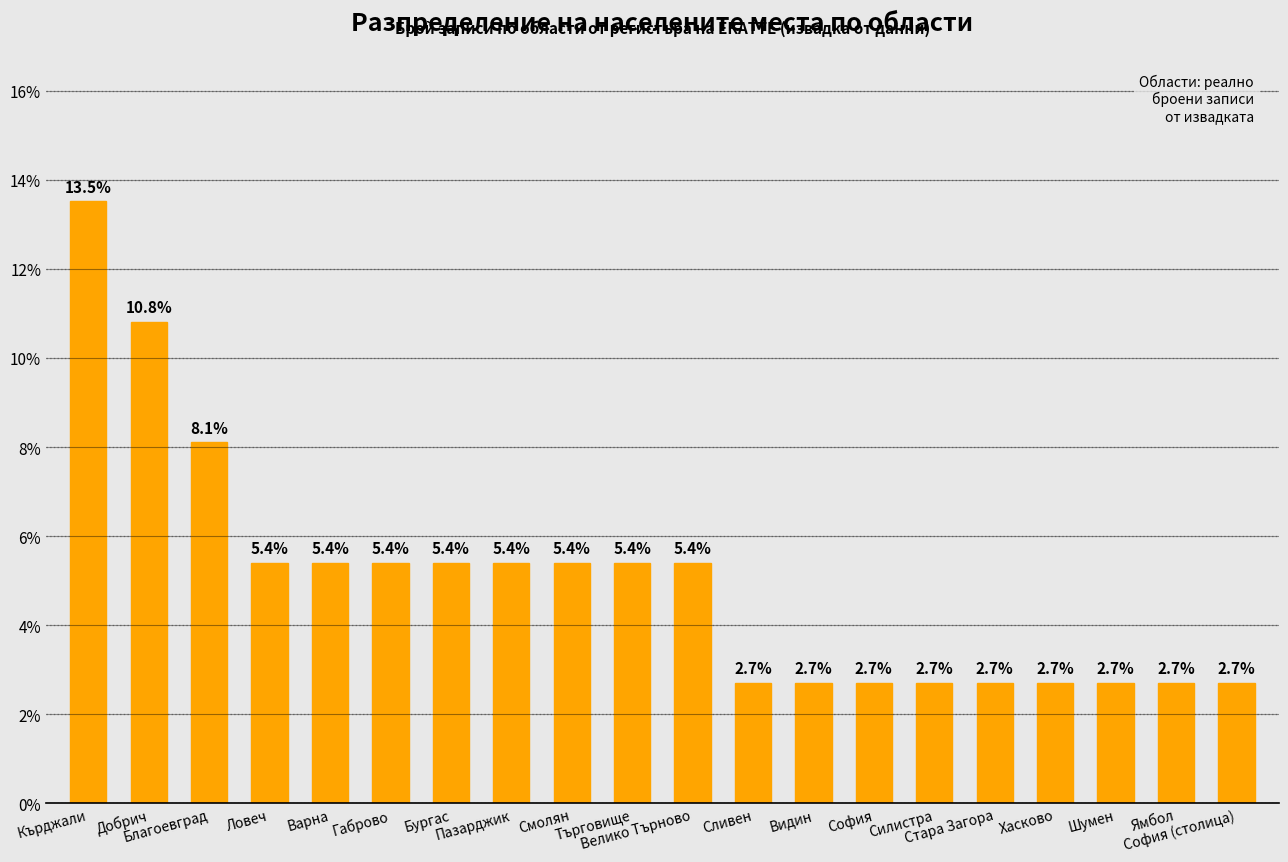

True or false: the data shows 2.7 at Силистра.

True